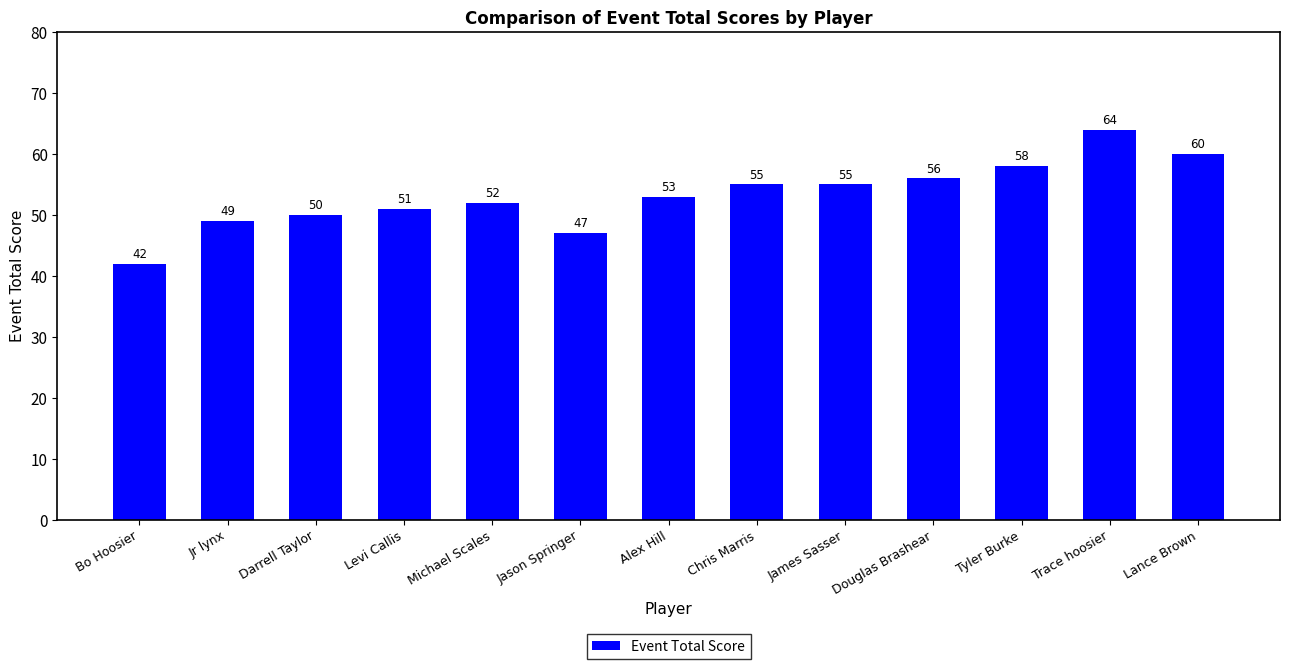

The chart shows a value of 100 at Douglas Brashear. True or false?

False